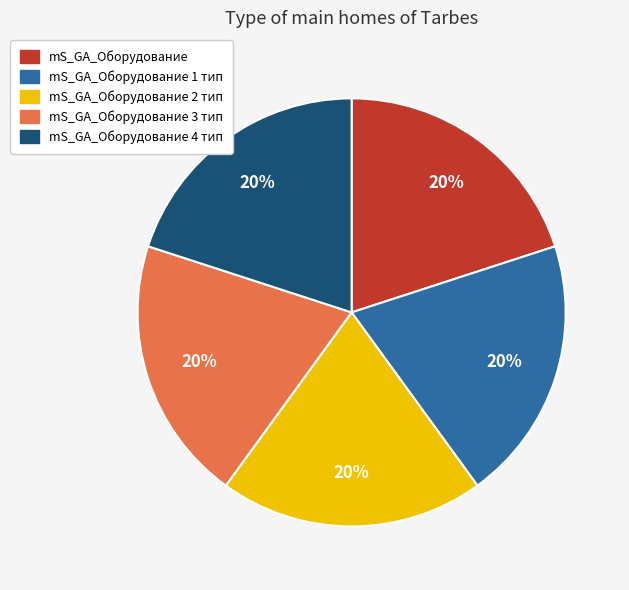

Rank the categories by value from highest to lowest.

mS_GA_Оборудование 4 тип, mS_GA_Оборудование 3 тип, mS_GA_Оборудование 1 тип, mS_GA_Оборудование 2 тип, mS_GA_Оборудование